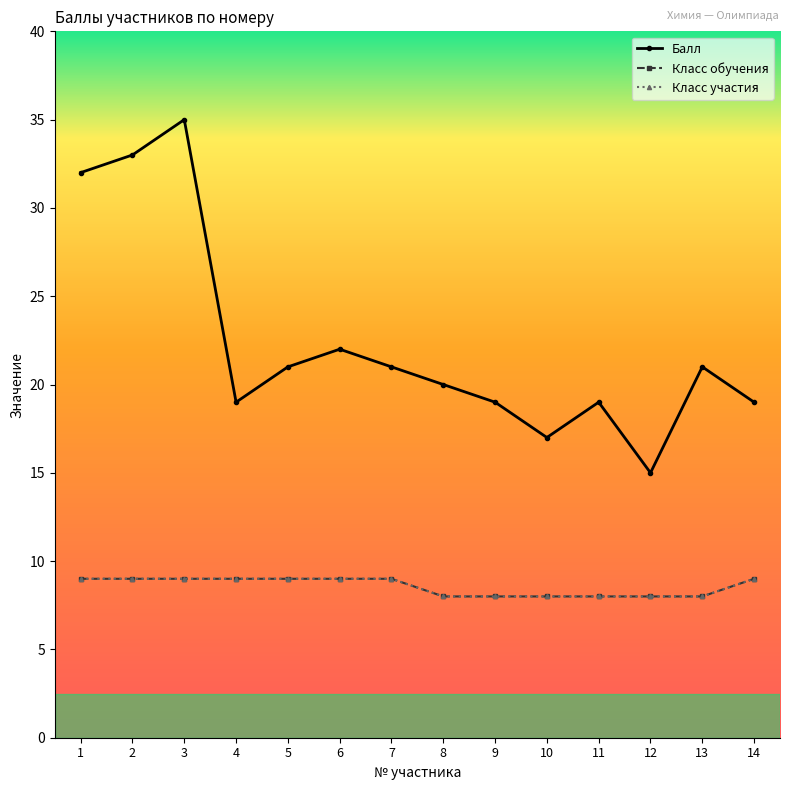

Between 1 and 2, which is larger?

2